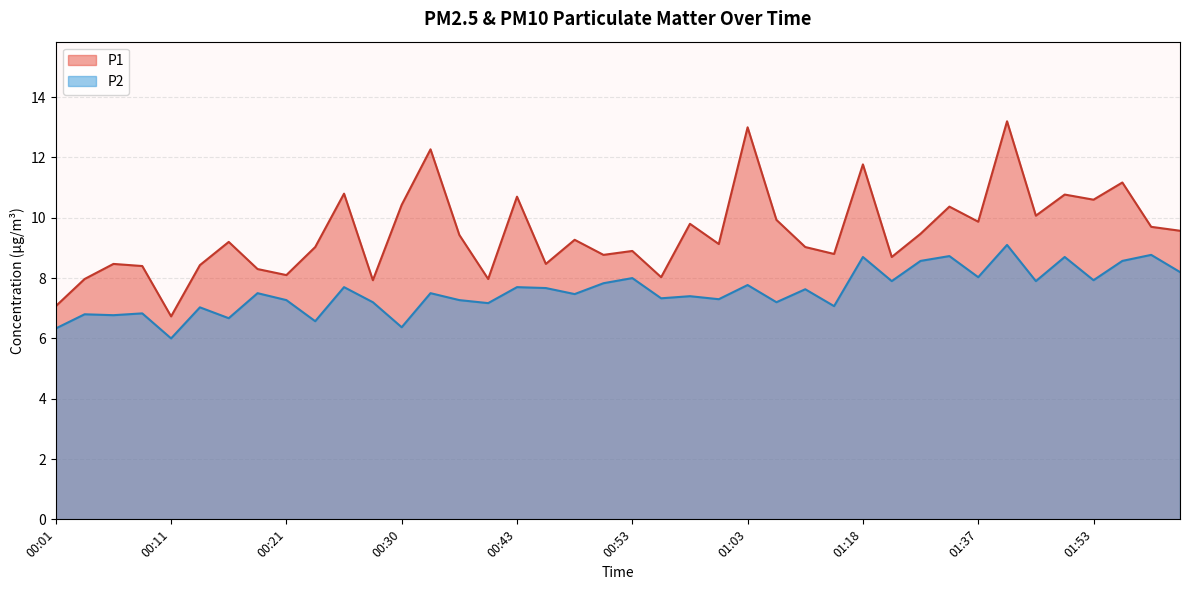

What position from the right is 00:45?

23